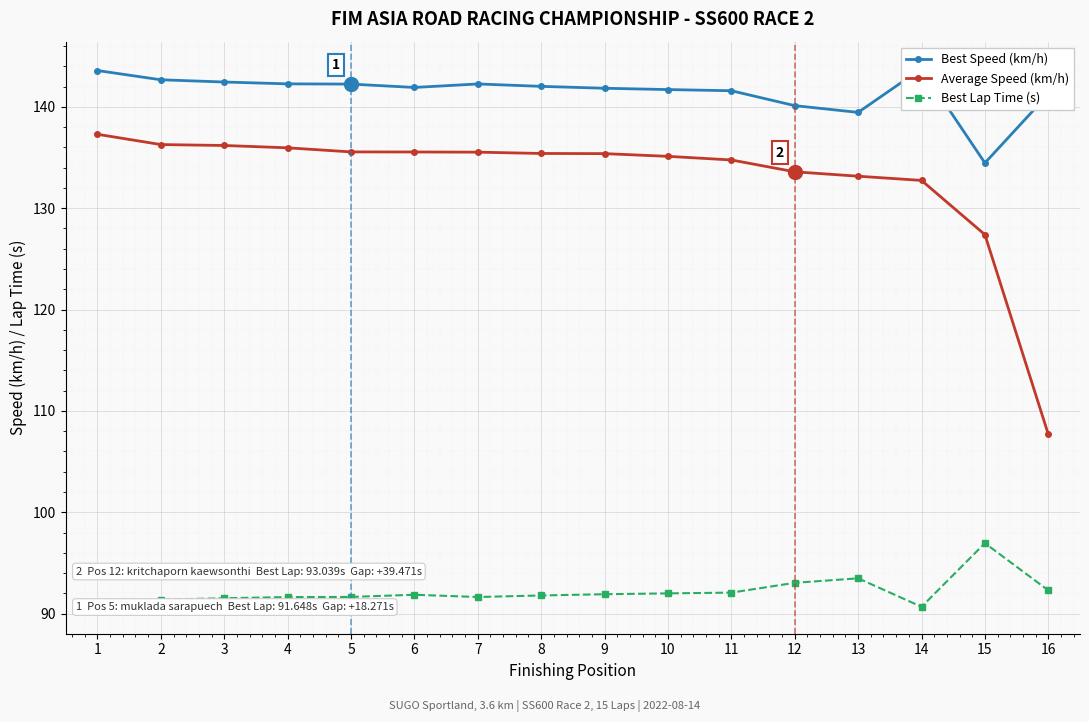

Reading left to right, extract all data points from this chart.

Best Speed (km/h): 1=143.6	2=142.7	3=142.4	4=142.3	5=142.2	6=141.9	7=142.3	8=142.0	9=141.8	10=141.7	11=141.6	12=140.1	13=139.4	14=143.8	15=134.5	16=141.2
Average Speed (km/h): 1=137.3	2=136.3	3=136.2	4=136.0	5=135.5	6=135.5	7=135.5	8=135.4	9=135.4	10=135.1	11=134.8	12=133.6	13=133.2	14=132.7	15=127.4	16=107.7
Best Lap Time (s): 1=90.8	2=91.4	3=91.5	4=91.6	5=91.6	6=91.9	7=91.6	8=91.8	9=91.9	10=92.0	11=92.1	12=93.0	13=93.5	14=90.7	15=97.0	16=92.3